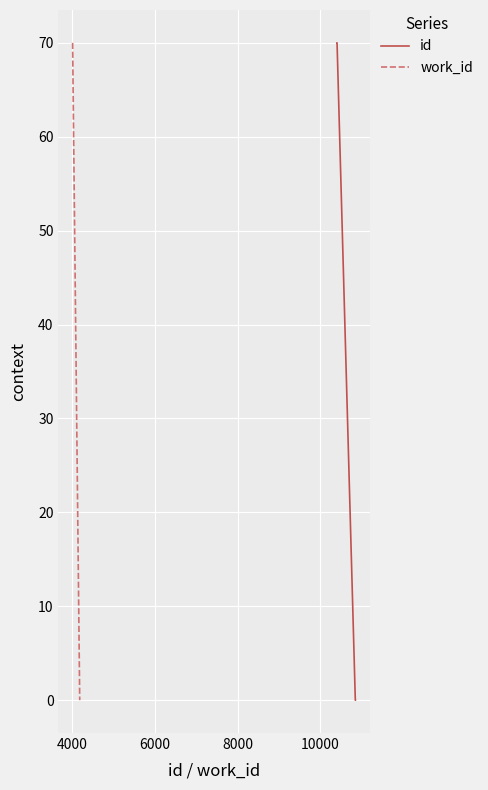

Is it true that id equals 48 at 4000?

False